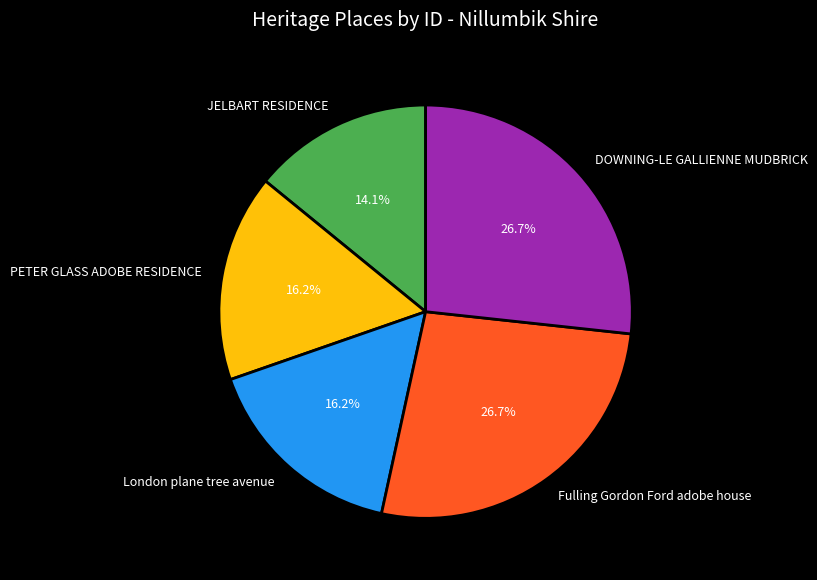

To the nearest percent, what portion does London plane tree avenue represent?

16%